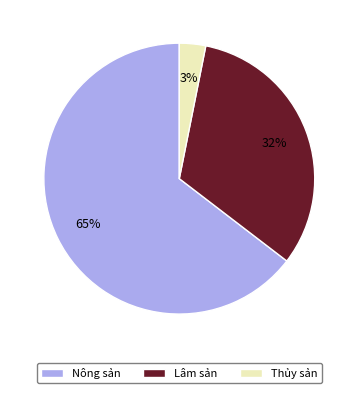

What is the largest slice in the pie chart?

Nông sản